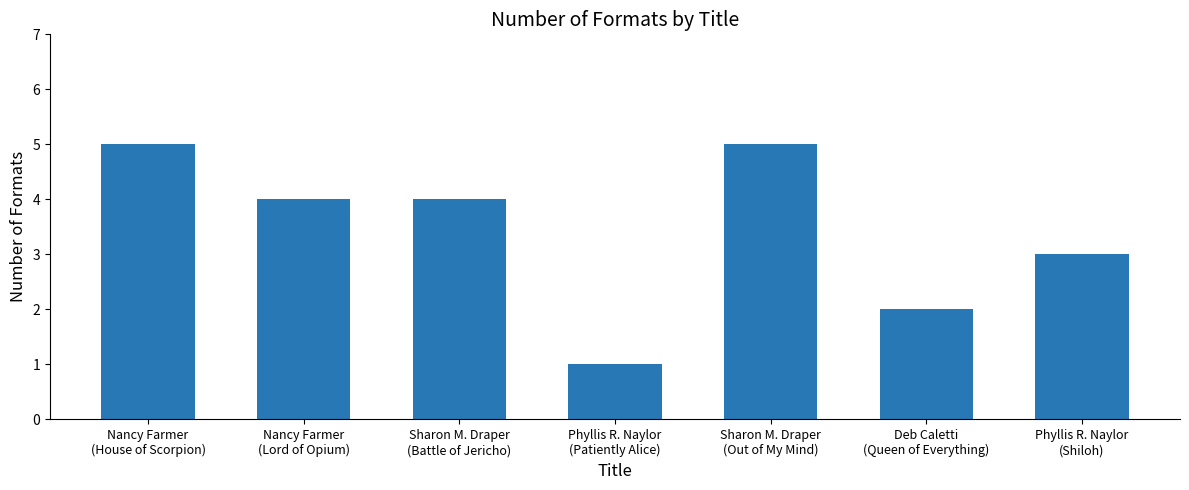

What is the difference between the second highest and second lowest values?

3